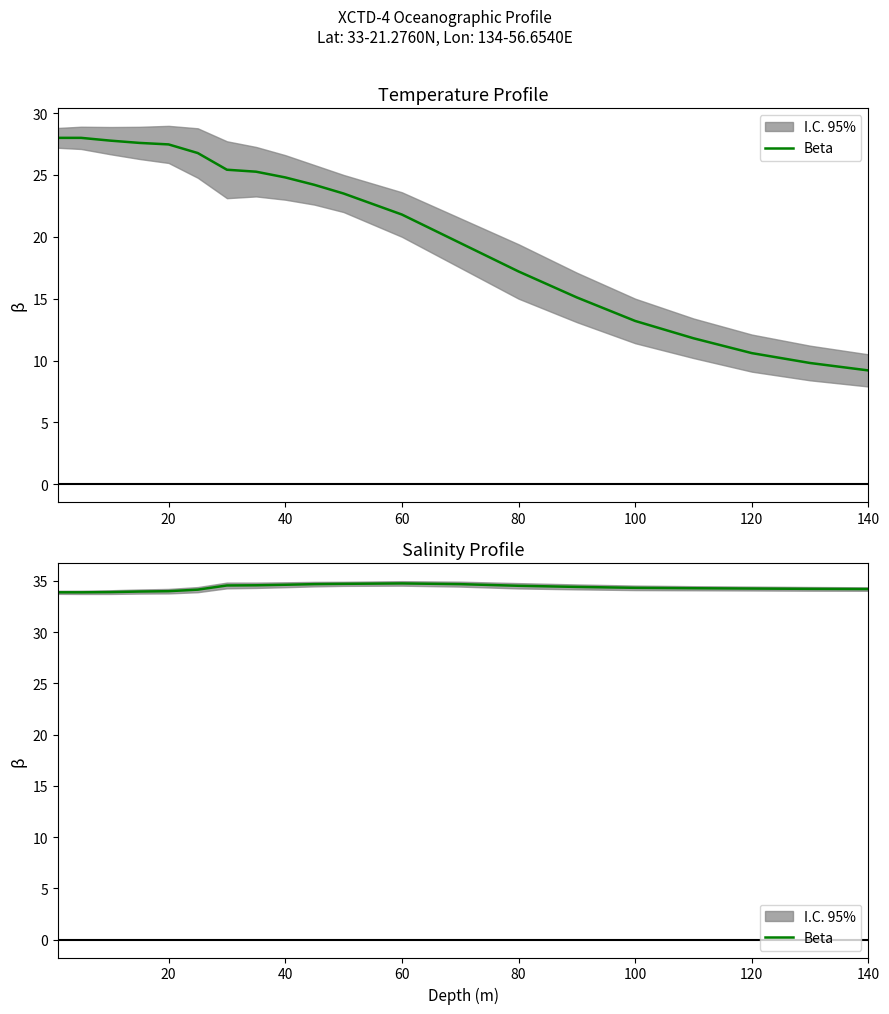

What is the label of the 20th point from the left?

140